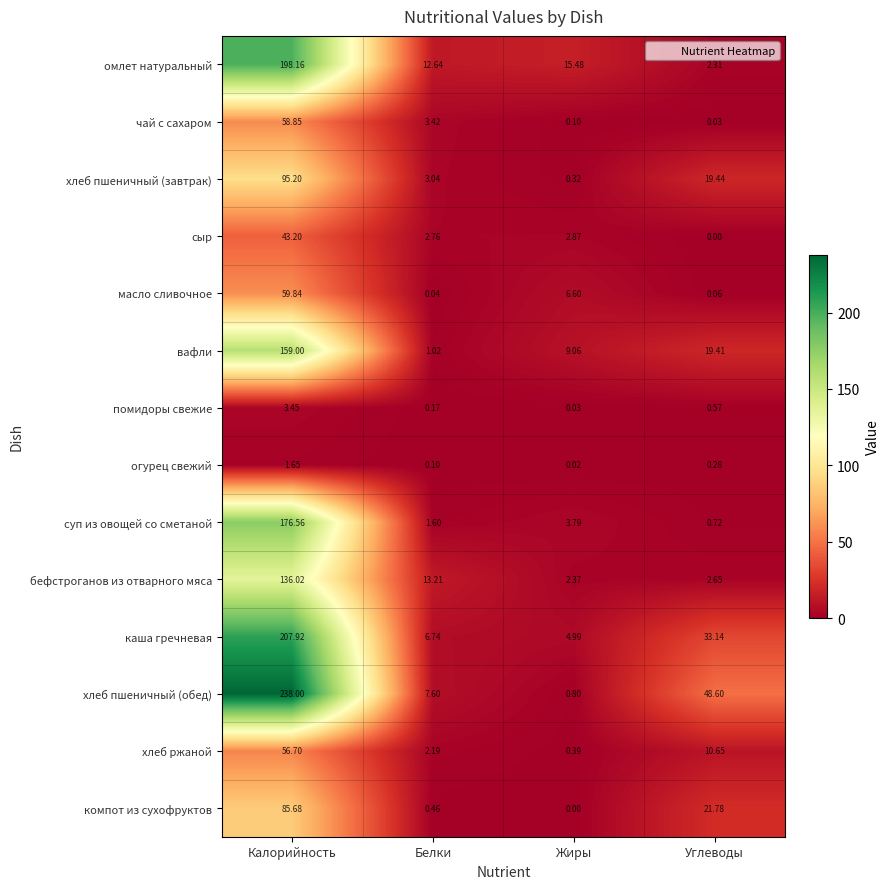

Rank the series by their maximum value, from highest to lowest.

хлеб пшеничный (обед), каша гречневая, омлет натуральный, суп из овощей со сметаной, вафли, бефстроганов из отварного мяса, хлеб пшеничный (завтрак), компот из сухофруктов, масло сливочное, чай с сахаром, хлеб ржаной, сыр, помидоры свежие, огурец свежий